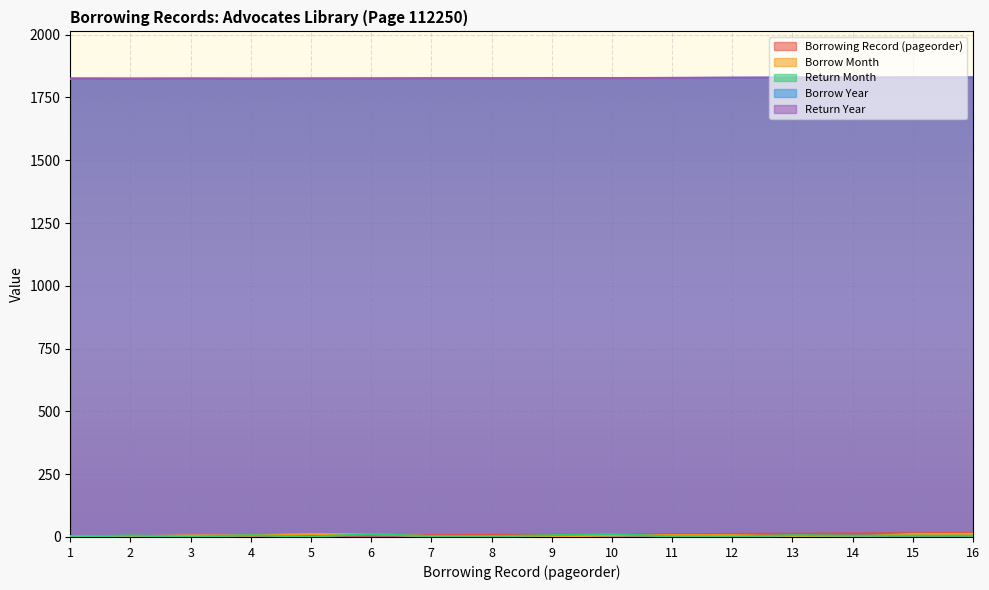

Reading left to right, transcribe all the data shown in this chart.

Borrowing Record (pageorder): 1=1	2=2	3=3	4=4	5=5	6=6	7=7	8=8	9=9	10=10	11=11	12=12	13=13	14=14	15=15	16=16
Borrow Month: 1=3	2=3	3=6	4=6	5=12	6=11	7=3	8=3	9=2	10=6	11=7	12=7	13=3	14=1	15=12	16=12
Return Month: 1=1	2=6	3=1	4=7	5=1	6=12	7=3	8=3	9=7	10=12	11=2	12=1	13=7	14=5	15=5	16=5
Borrow Year: 1=1824	2=1824	3=1824	4=1824	5=1824	6=1825	7=1826	8=1826	9=1827	10=1827	11=1827	12=1828	13=1829	14=1829	15=1829	16=1829
Return Year: 1=1825	2=1824	3=1825	4=1824	5=1825	6=1825	7=1826	8=1826	9=1827	10=1827	11=1828	12=1829	13=1829	14=1829	15=1830	16=1830